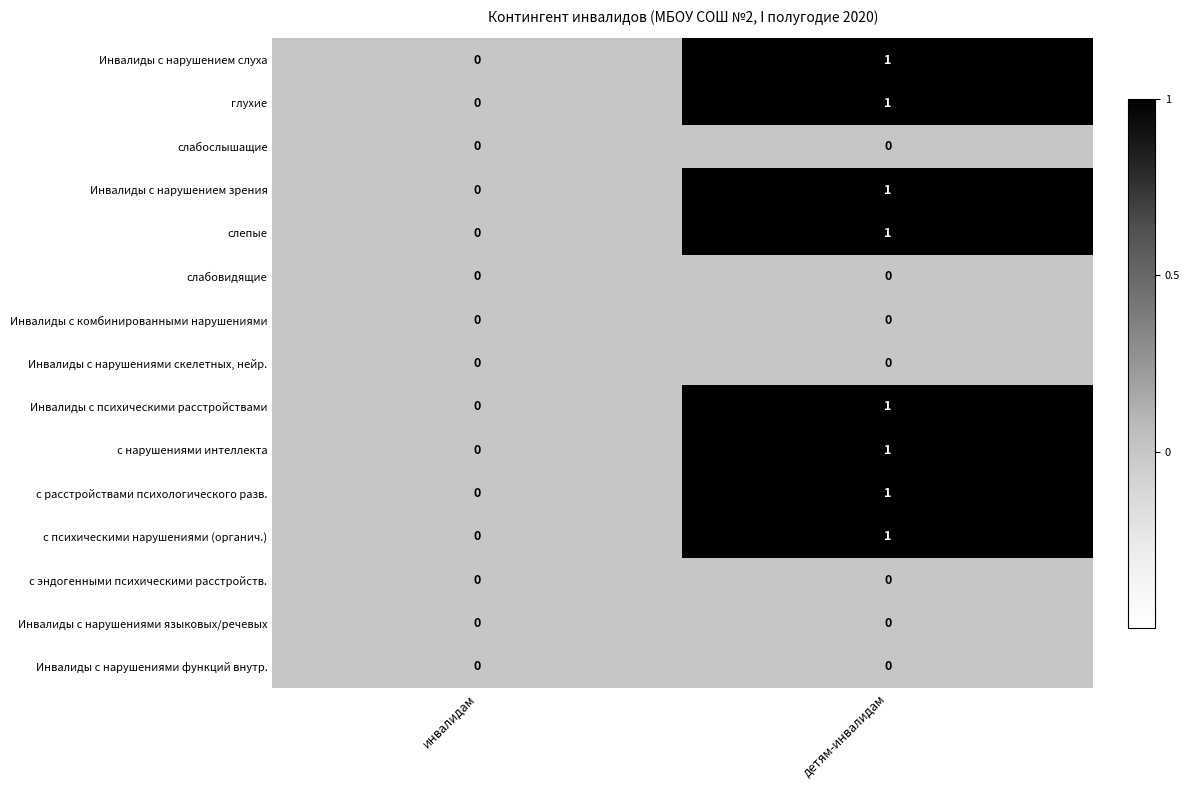

At which label is Инвалиды с психическими расстройствами closest to 0?

инвалидам